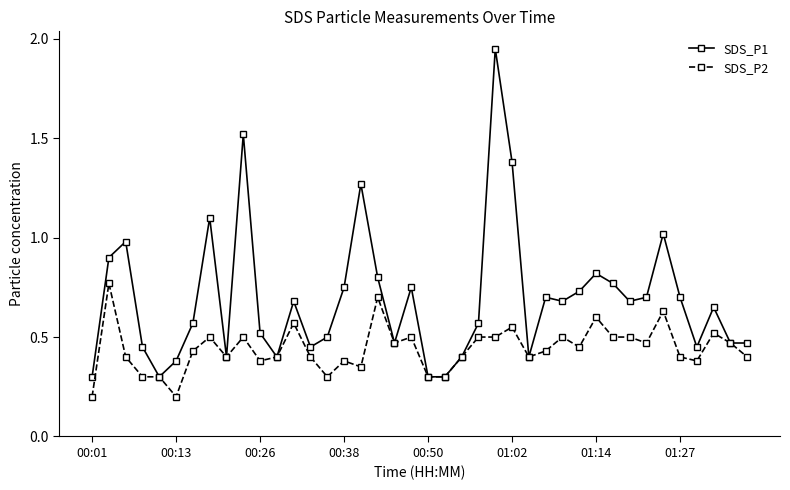

Which series has the largest total across all categories?

SDS_P1